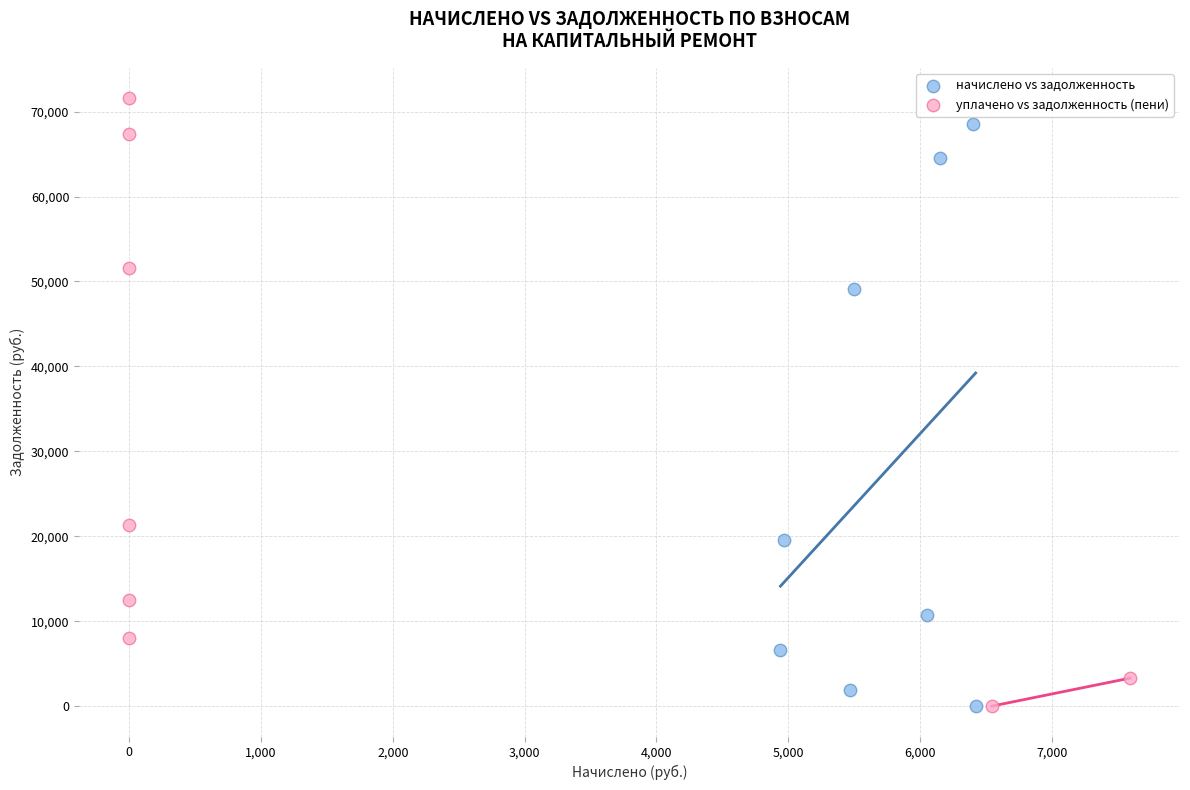

Which series has the widest spread of Y values?

уплачено vs задолженность (пени)